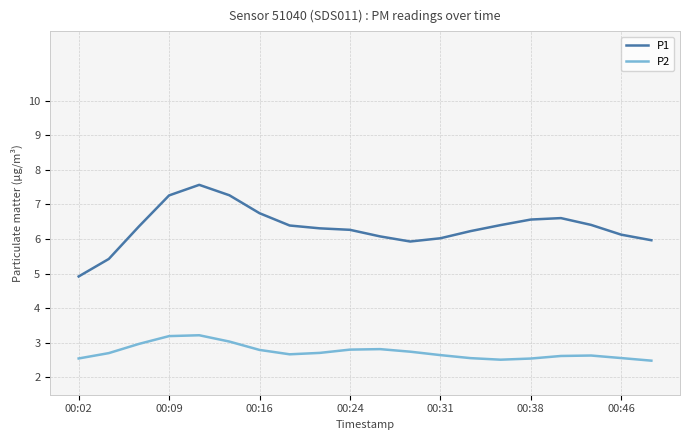

Does the chart have visible grid lines?

Yes